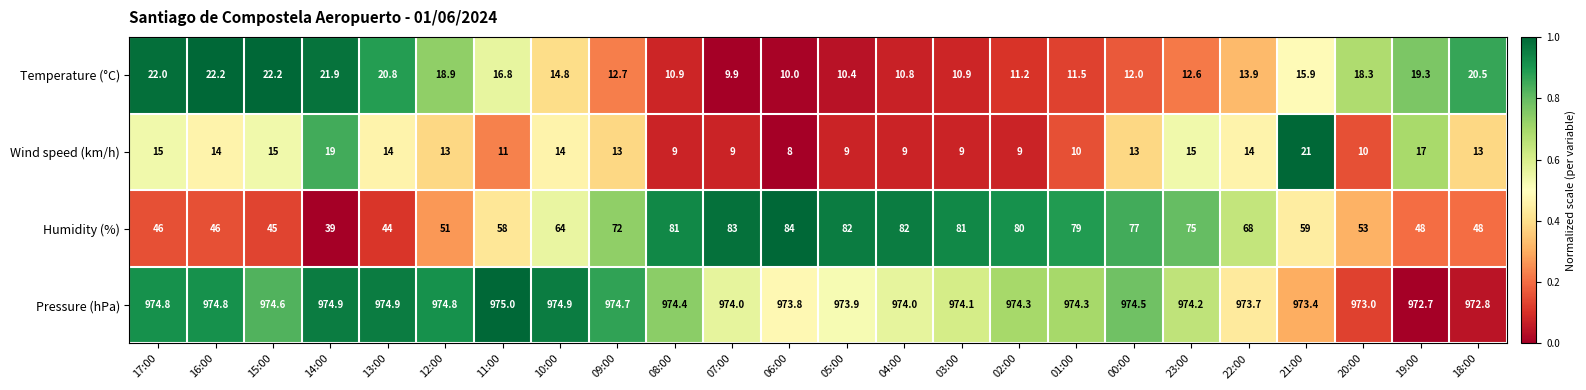

What is the spread (max minus min) of values at 13:00?

960.9